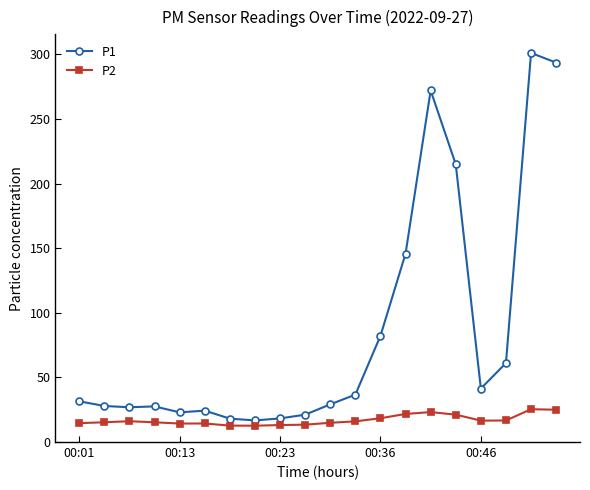

Which series has the largest range (max minus min)?

P1